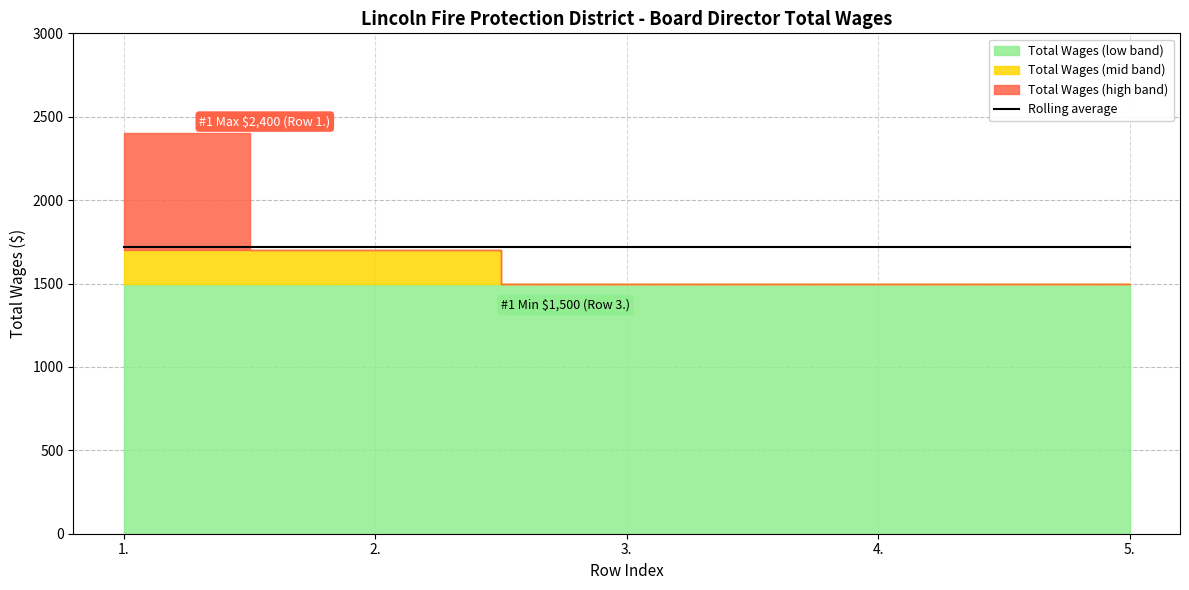

True or false: there are more than 0 points higher than both neighbors.

False